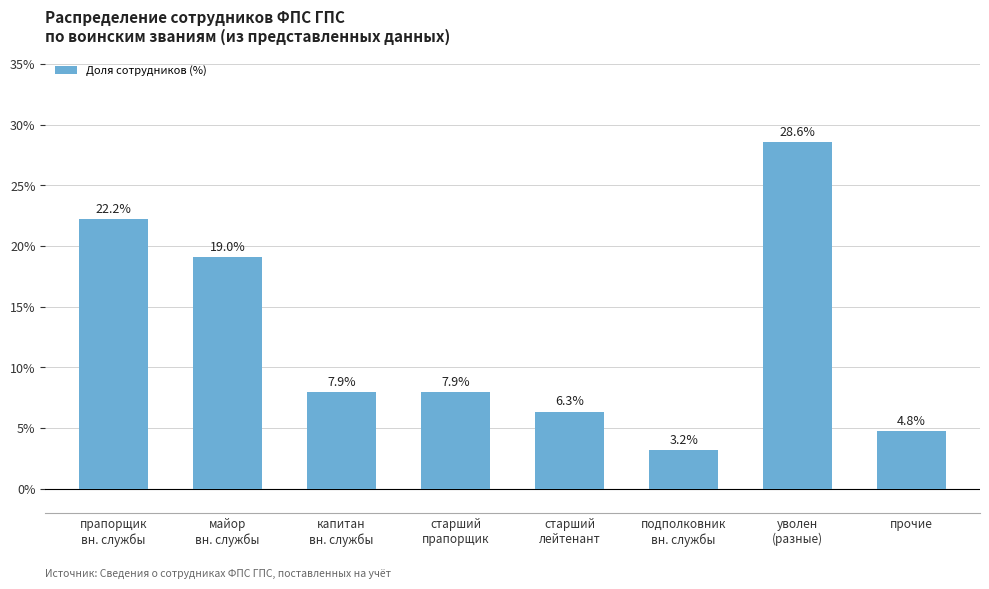

Reading right to left, list all the values displayed in this chart.

4.8	28.6	3.2	6.3	7.9	7.9	19.0	22.2